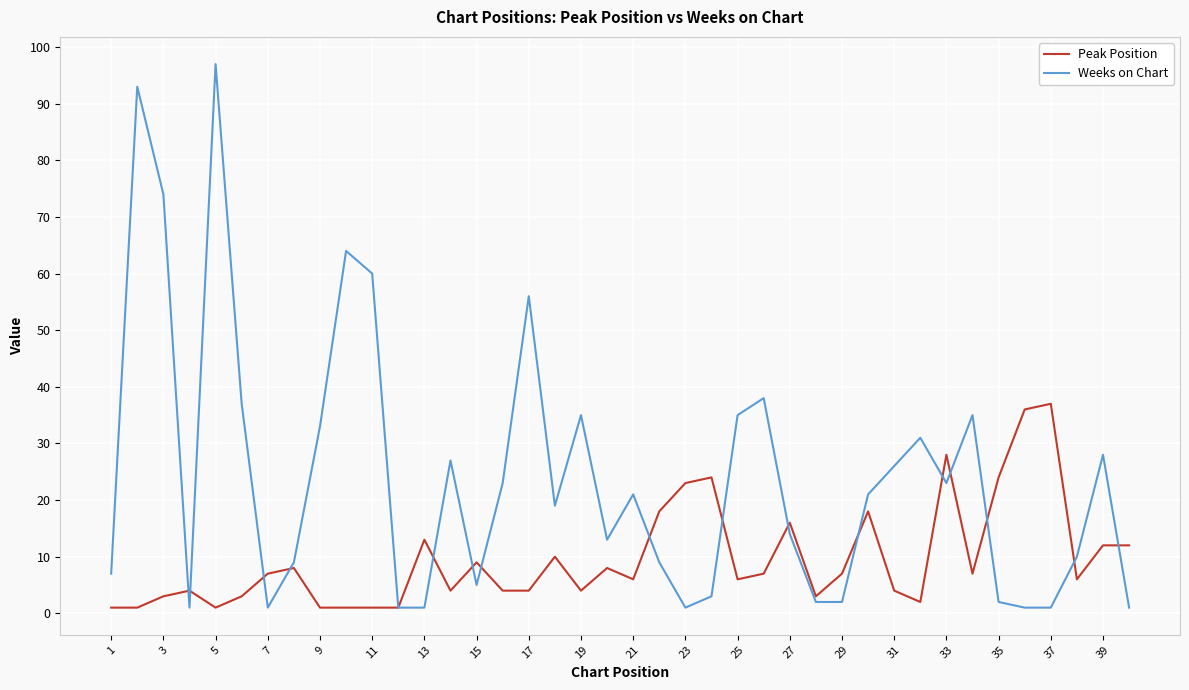

List the series in order of their peak value, lowest first.

Peak Position, Weeks on Chart